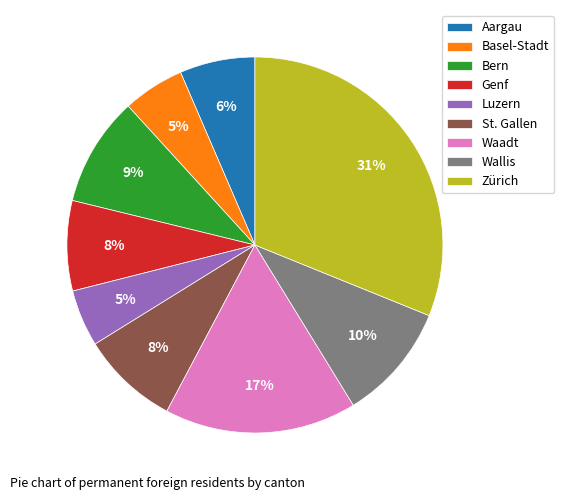

To the nearest percent, what is the difference between the St. Gallen and Basel-Stadt slice percentages?

3%